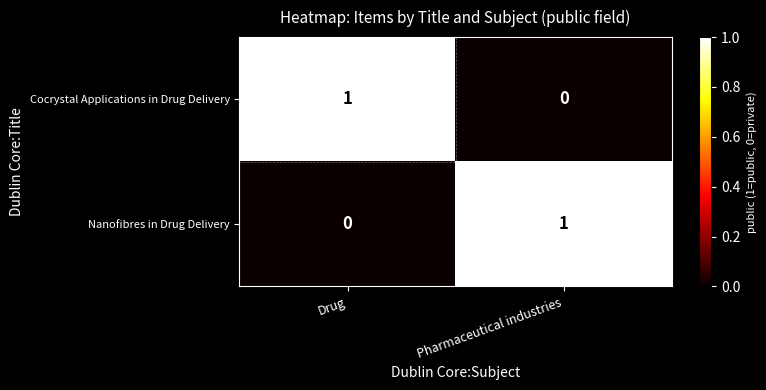

True or false: Nanofibres in Drug Delivery has a value of 0 at Pharmaceutical industries.

False